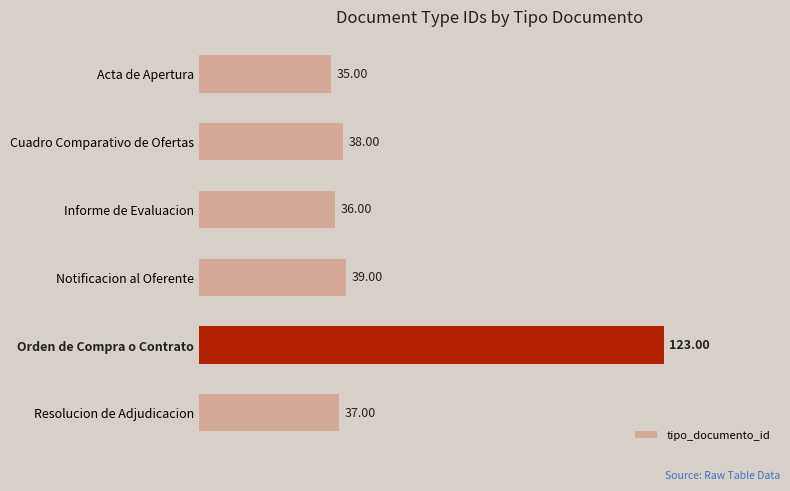

What is the difference between the second highest and minimum values?

4